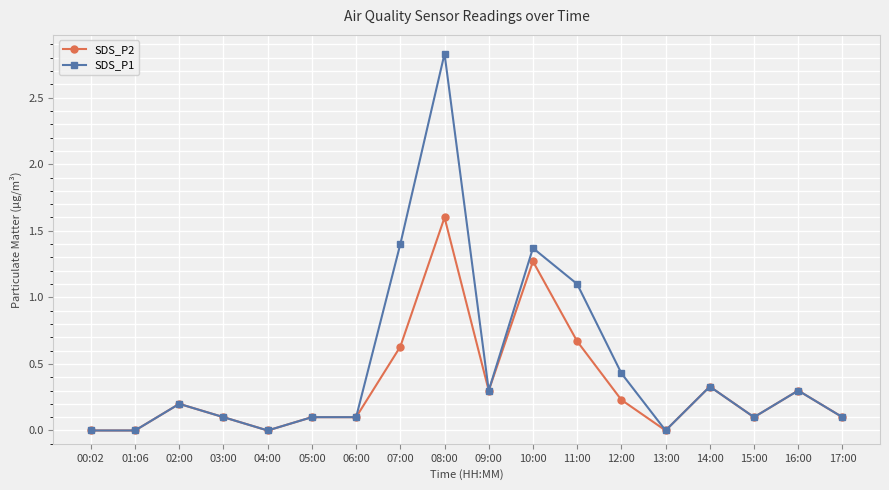

Is this an area chart (filled region under the line)?

No